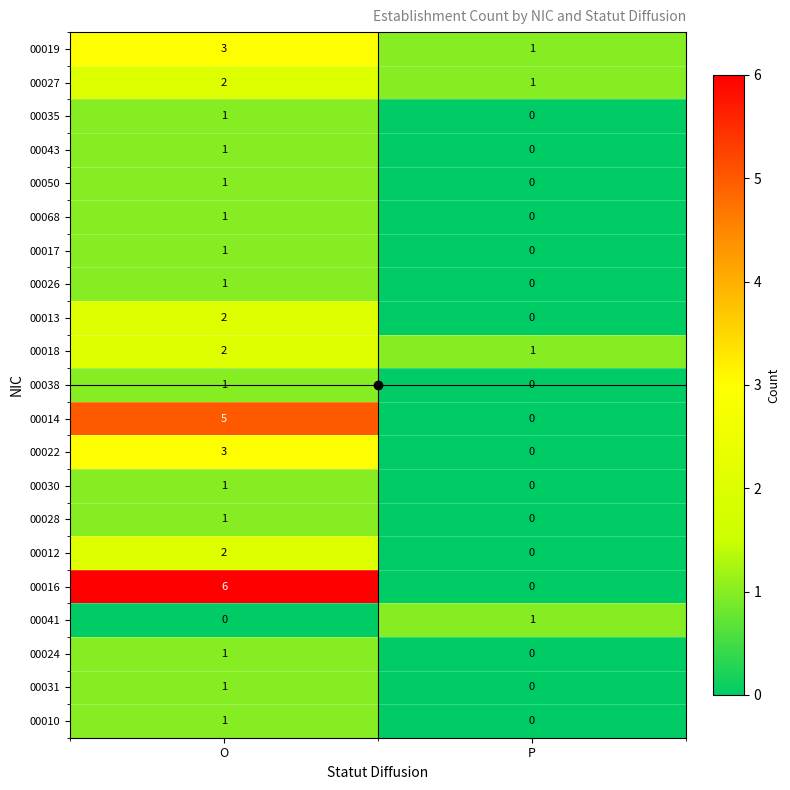

Rank the categories by 00013 value from lowest to highest.

P, O